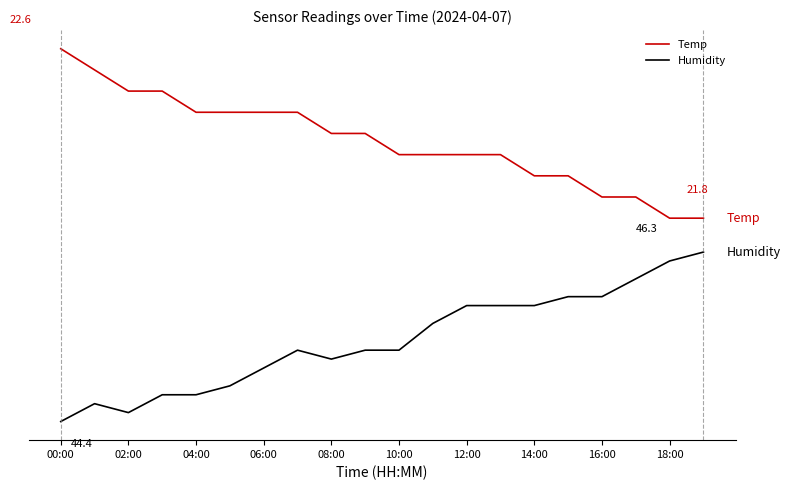

Does the chart have visible grid lines?

No